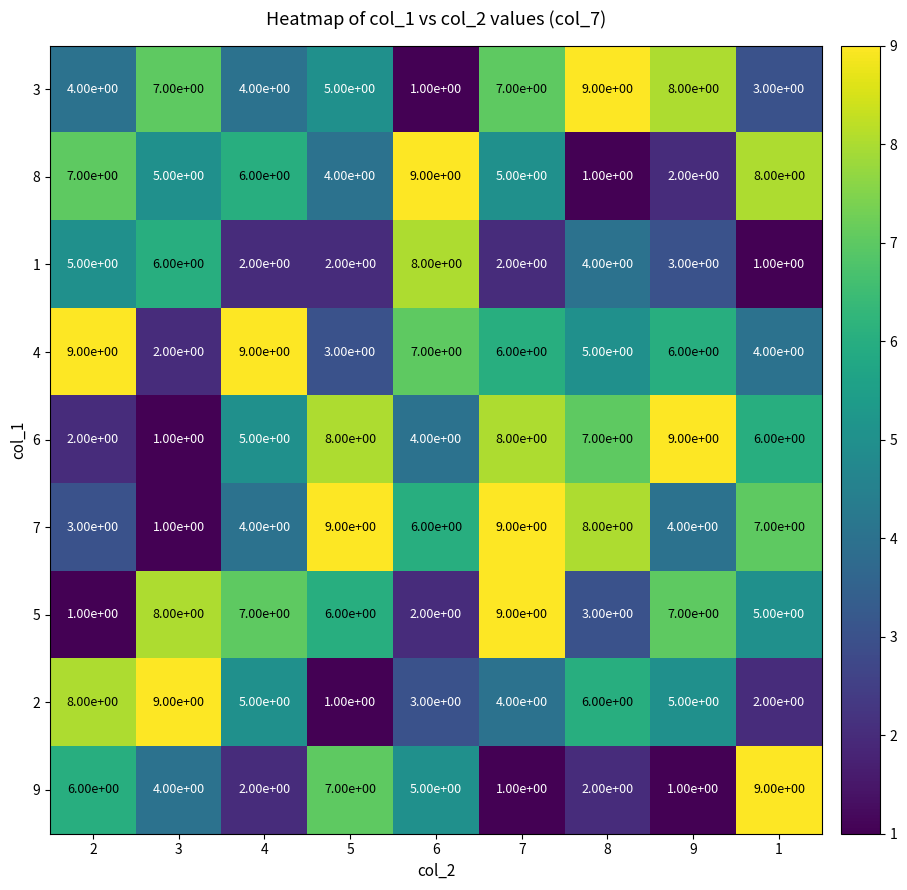

What is the highest value of the 7 series?

9